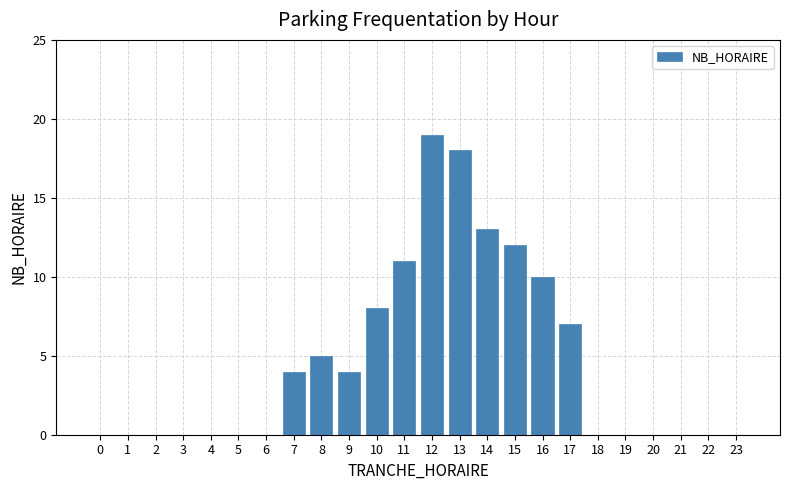

Reading left to right, list all the values displayed in this chart.

0=0	1=0	2=0	3=0	4=0	5=0	6=0	7=4	8=5	9=4	10=8	11=11	12=19	13=18	14=13	15=12	16=10	17=7	18=0	19=0	20=0	21=0	22=0	23=0